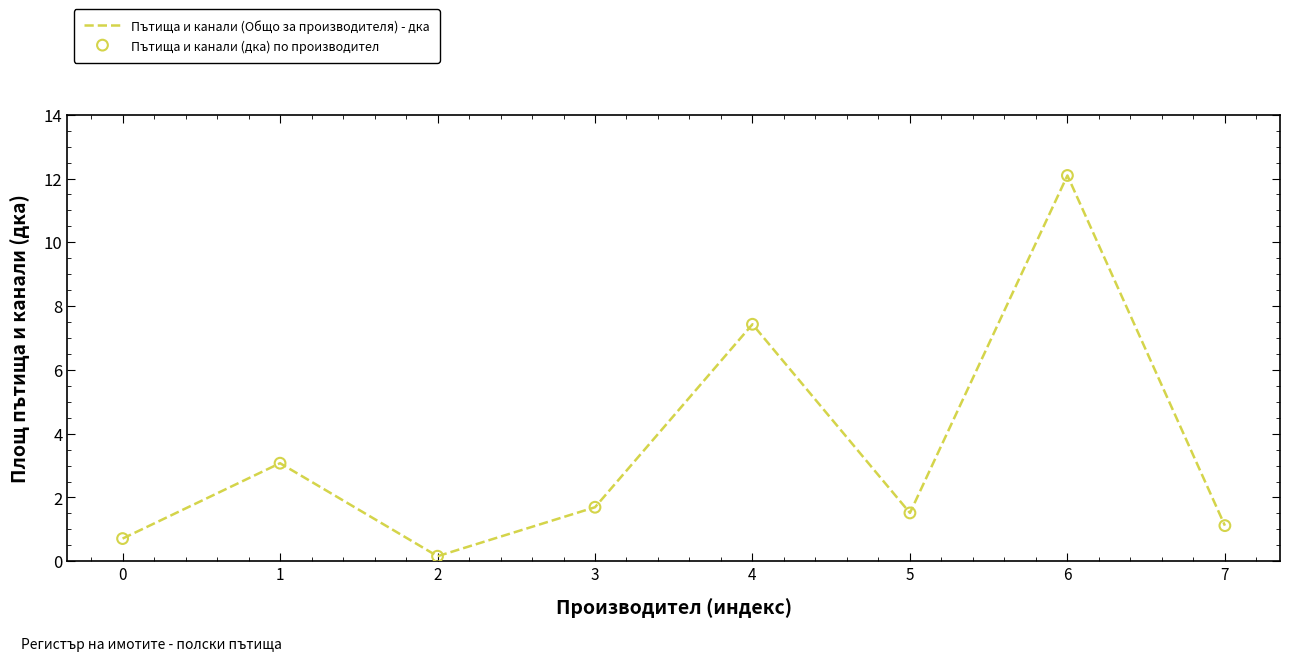

How many interior local peaks (higher than both neighbors) does the data have?

3